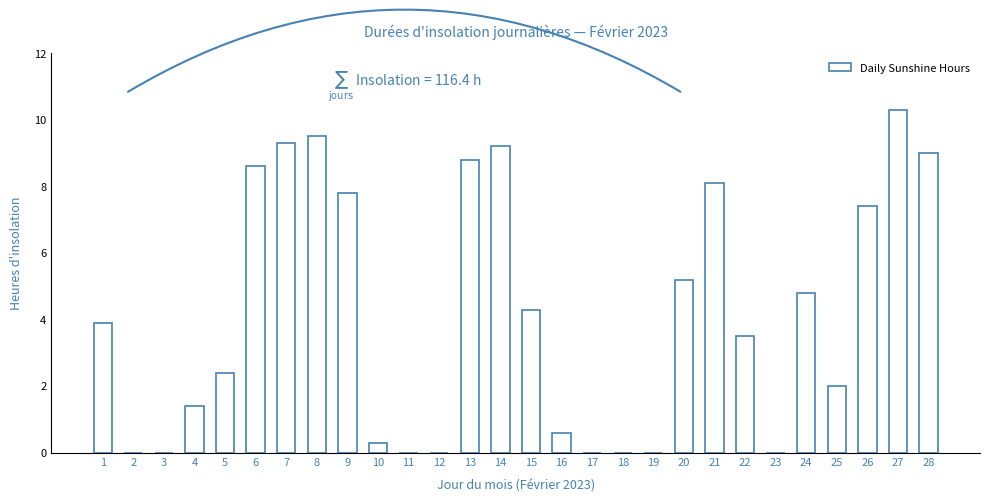

What is the maximum value shown in the chart?

10.3